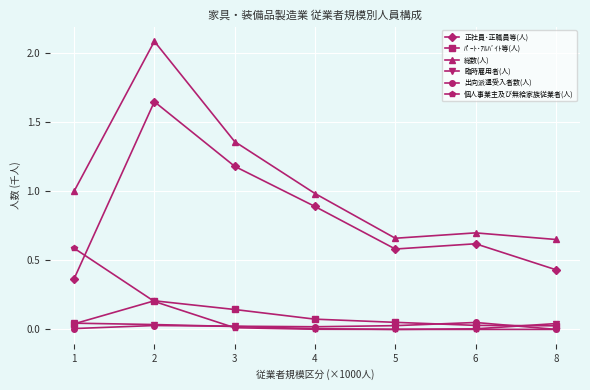

What is the difference between the 正社員･正職員等(人) values at 4 and 6?

0.3